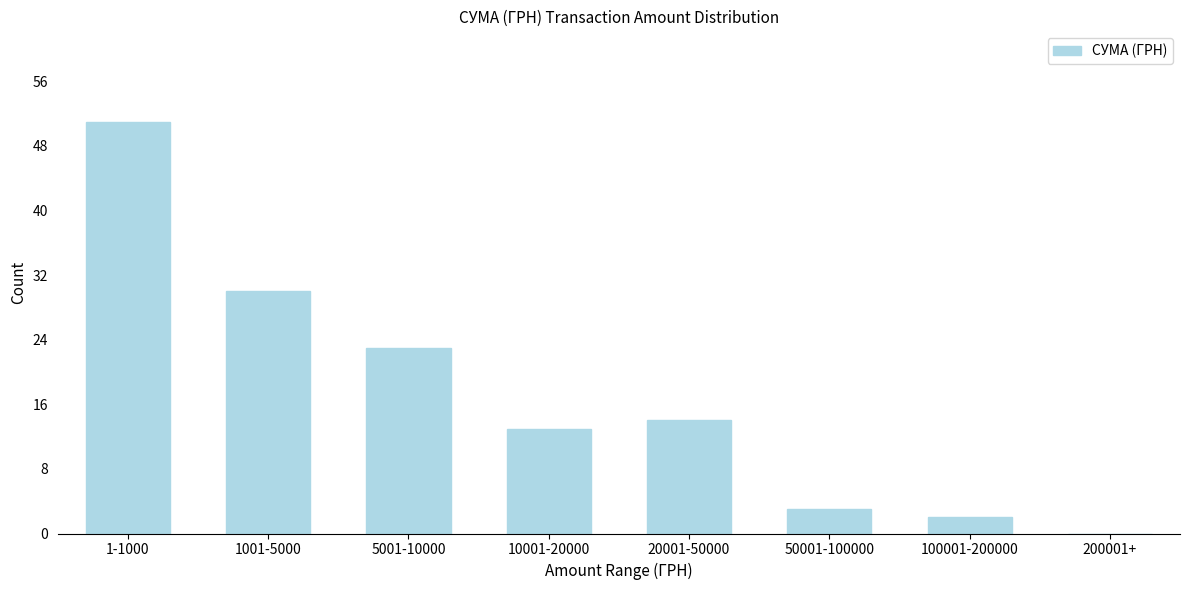

Reading left to right, what are all the values shown in this chart?

1-1000=51	1001-5000=30	5001-10000=23	10001-20000=13	20001-50000=14	50001-100000=3	100001-200000=2	200001+=0